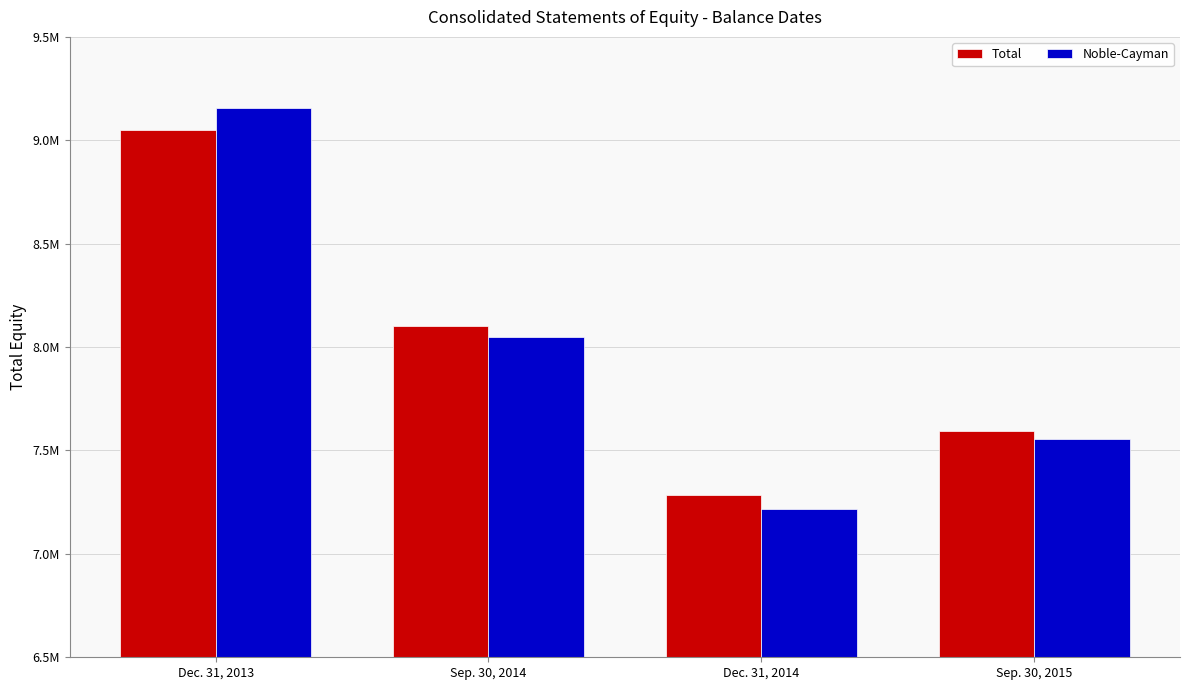

The Noble-Cayman series shows 7556563 at Sep. 30, 2015. True or false?

True